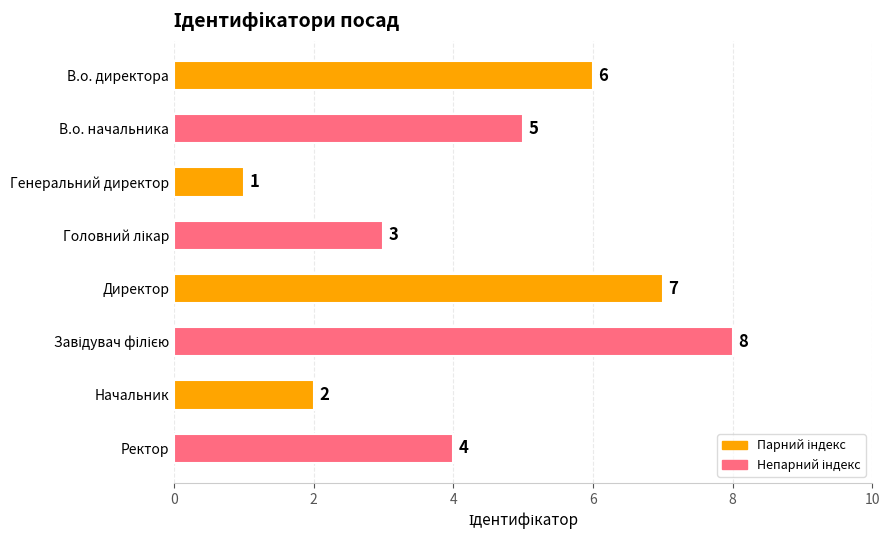

What is the sum of all values?

36